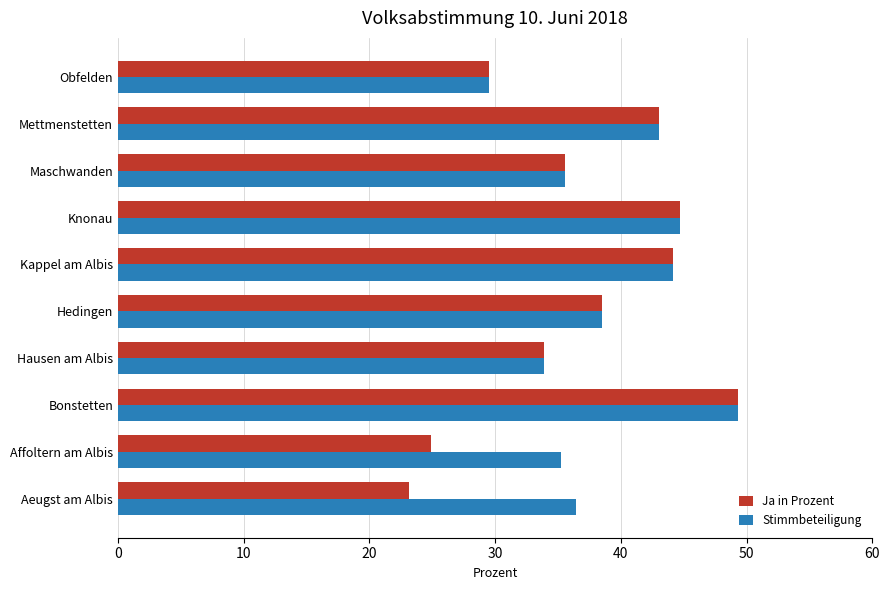

What are all the series names shown in the legend?

Ja in Prozent, Stimmbeteiligung